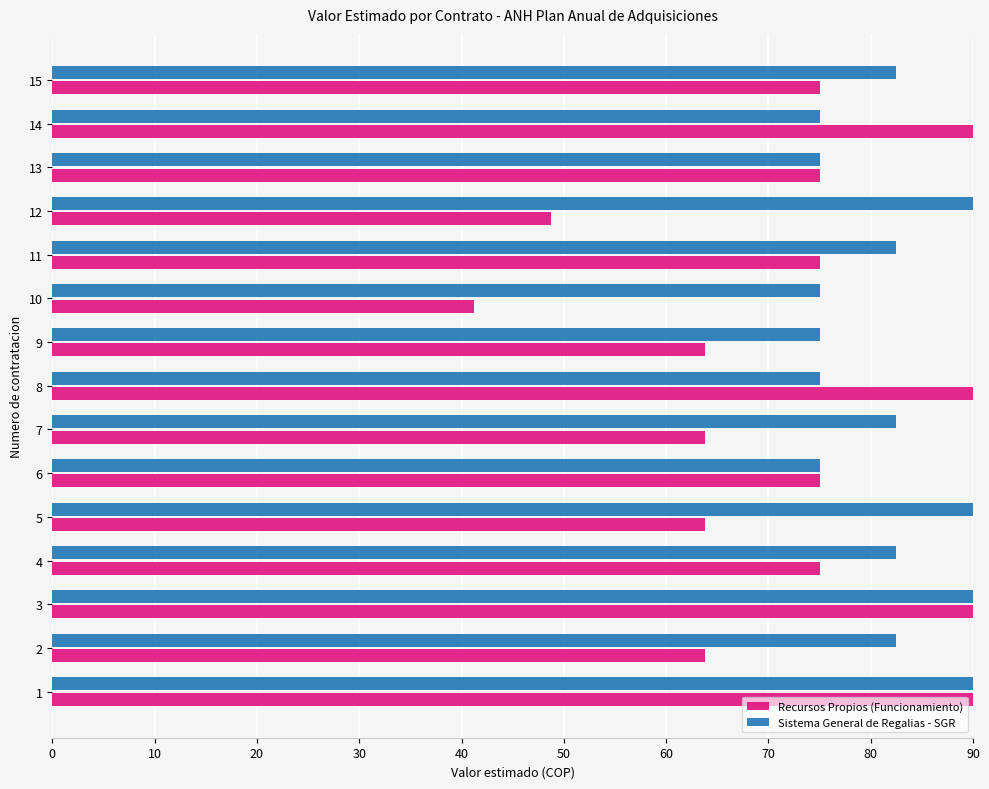

What is the highest value of the Recursos Propios (Funcionamiento) series?

90.0